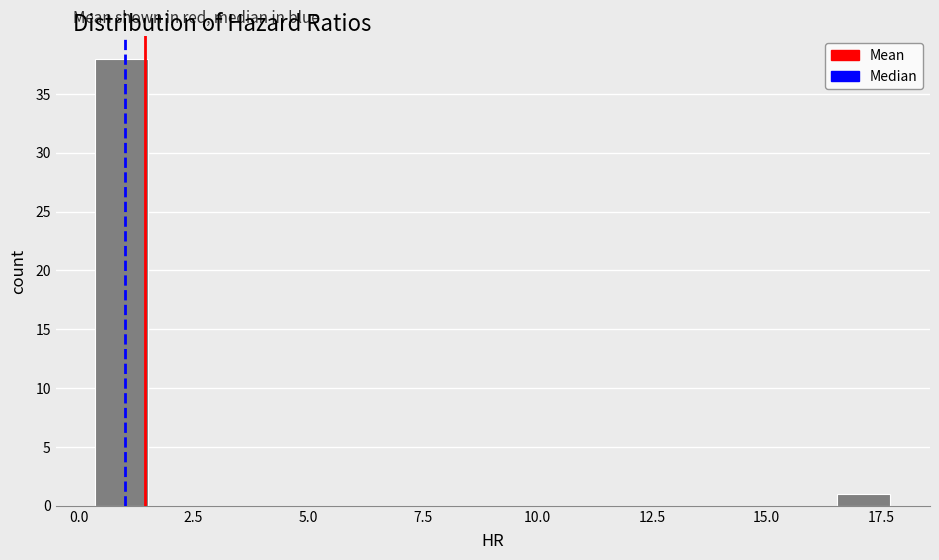

Read against the x-axis, roughly where is the centre of the tallest bar?

1.0